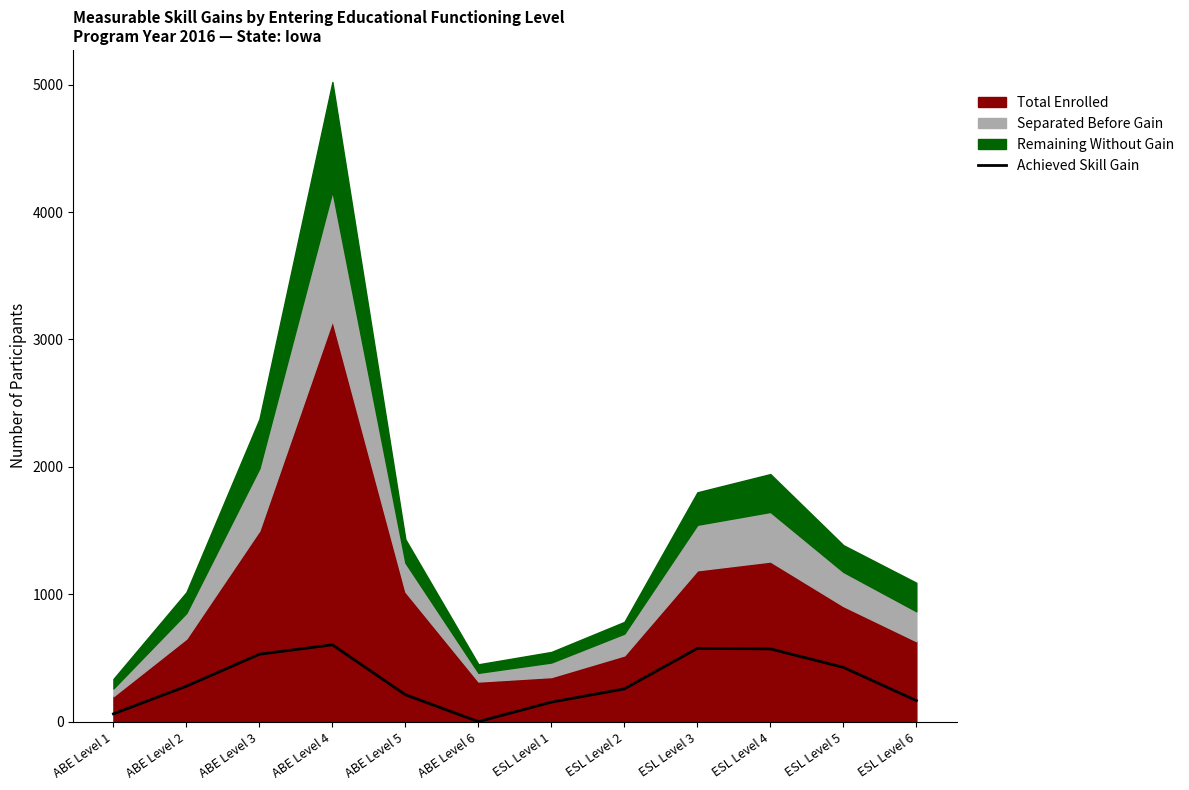

How many values are above zero?

11